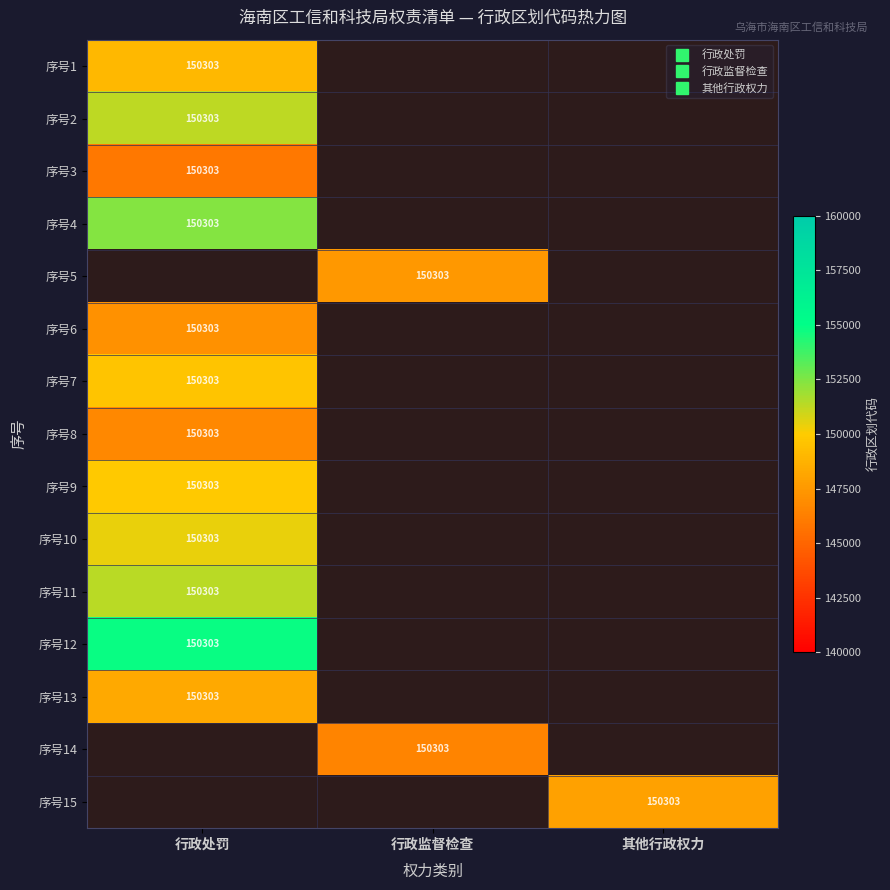

Count the number of data series in this chart.

15